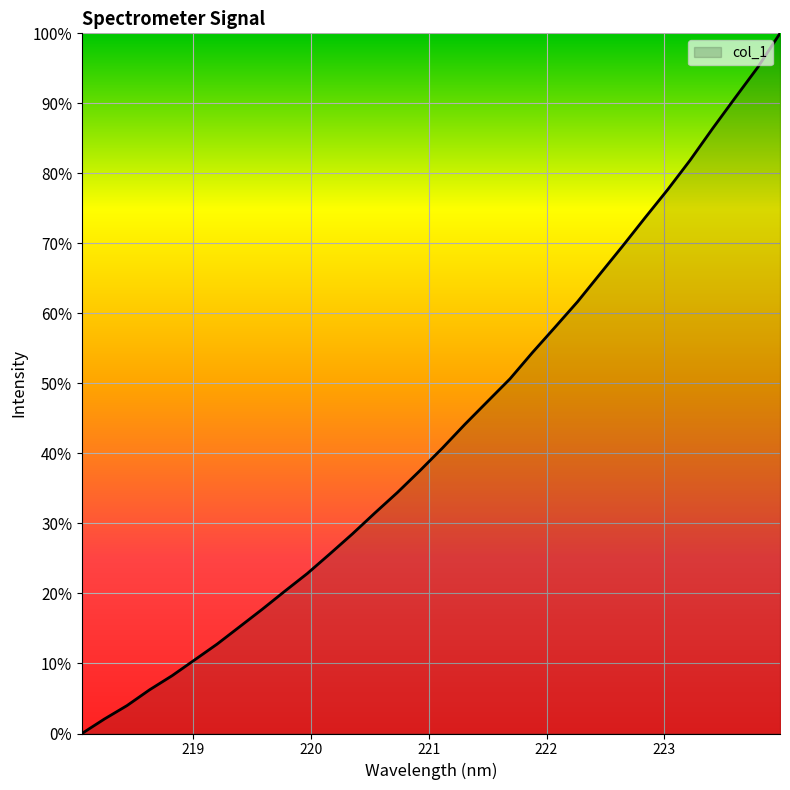

True or false: the data has more than 0 interior local peaks.

False